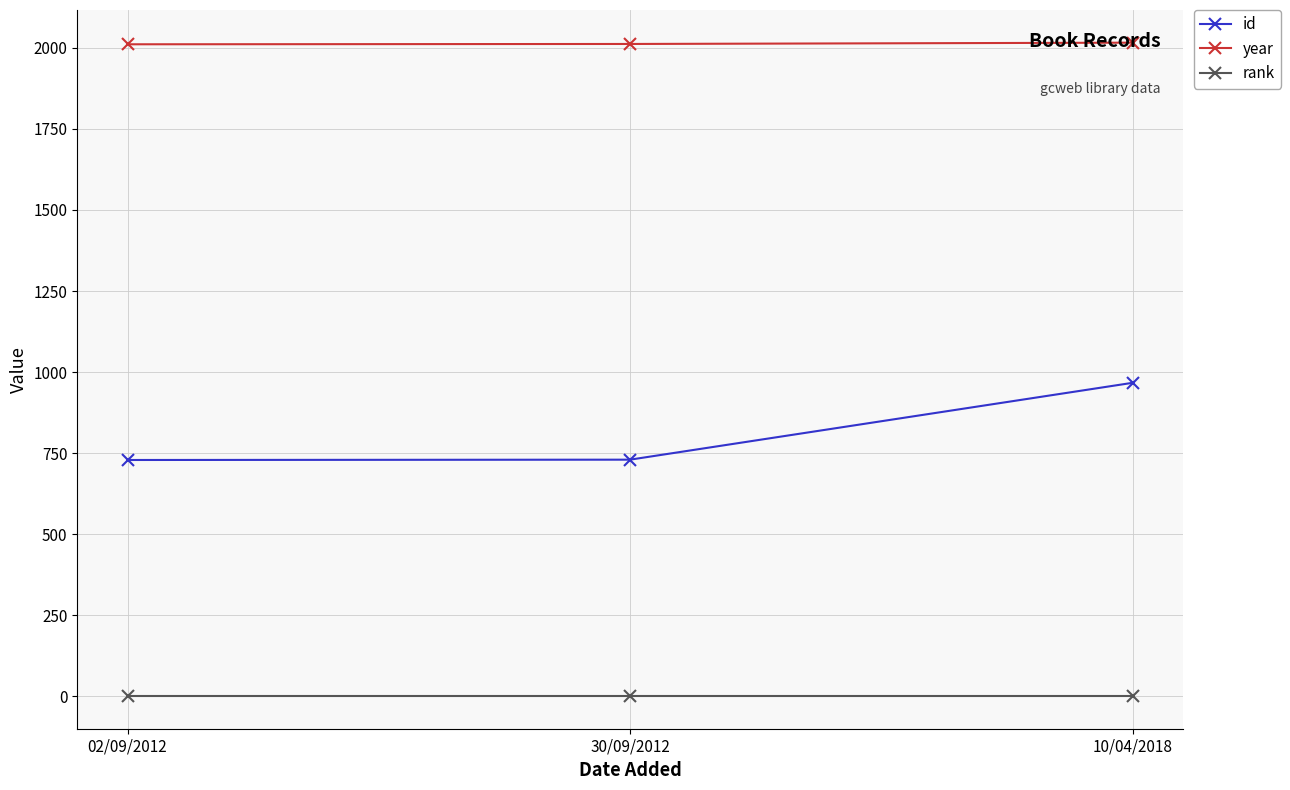

What is the difference between the highest and lowest values at 02/09/2012?

2010